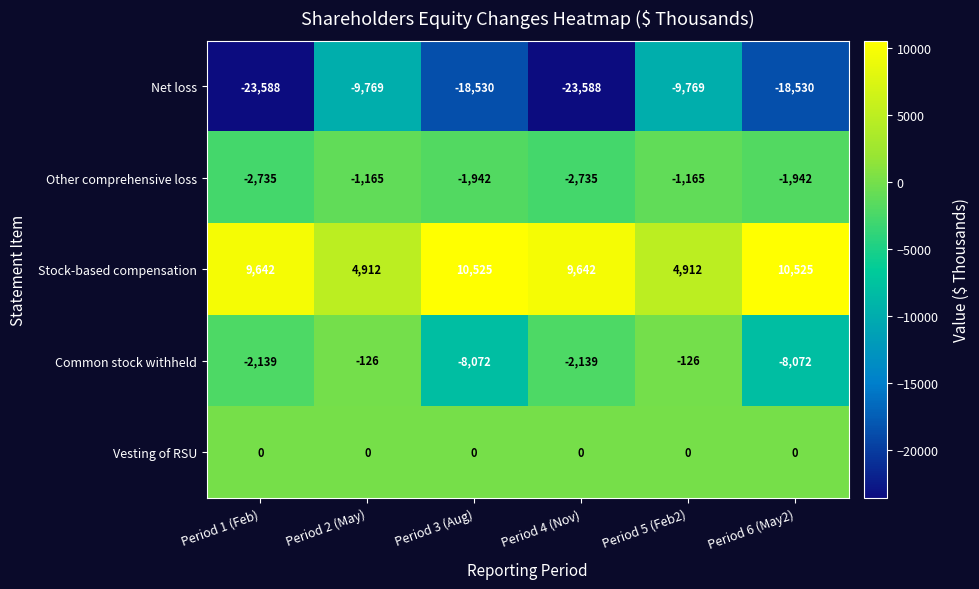

Is it true that Stock-based compensation equals 8434 at Period 5 (Feb2)?

False